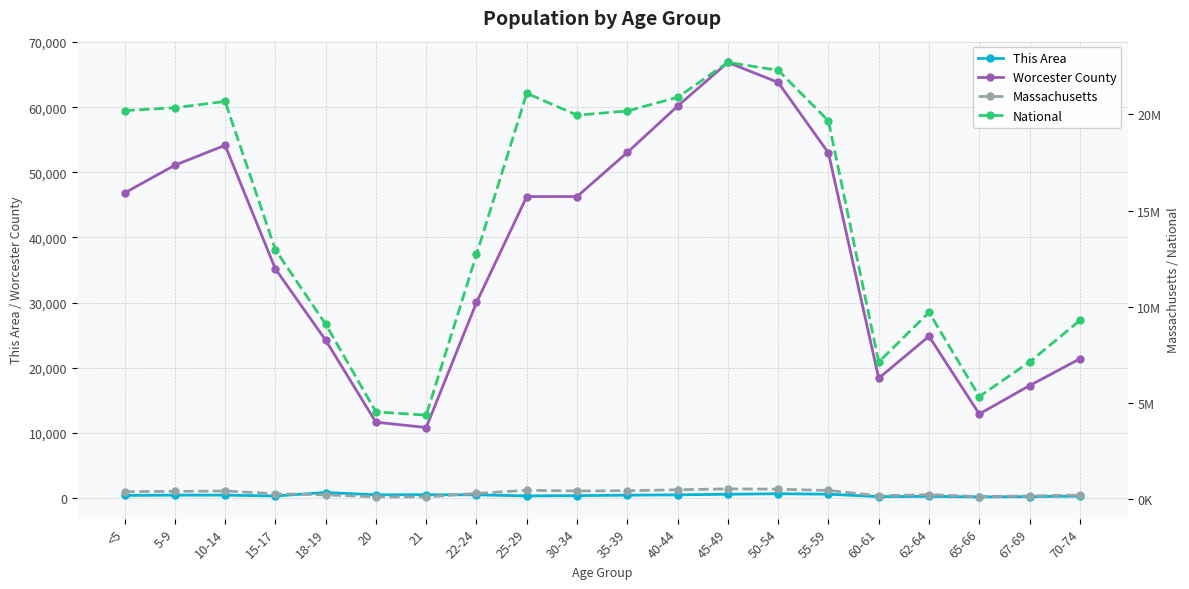

Which label corresponds to the largest value in the chart?

45-49